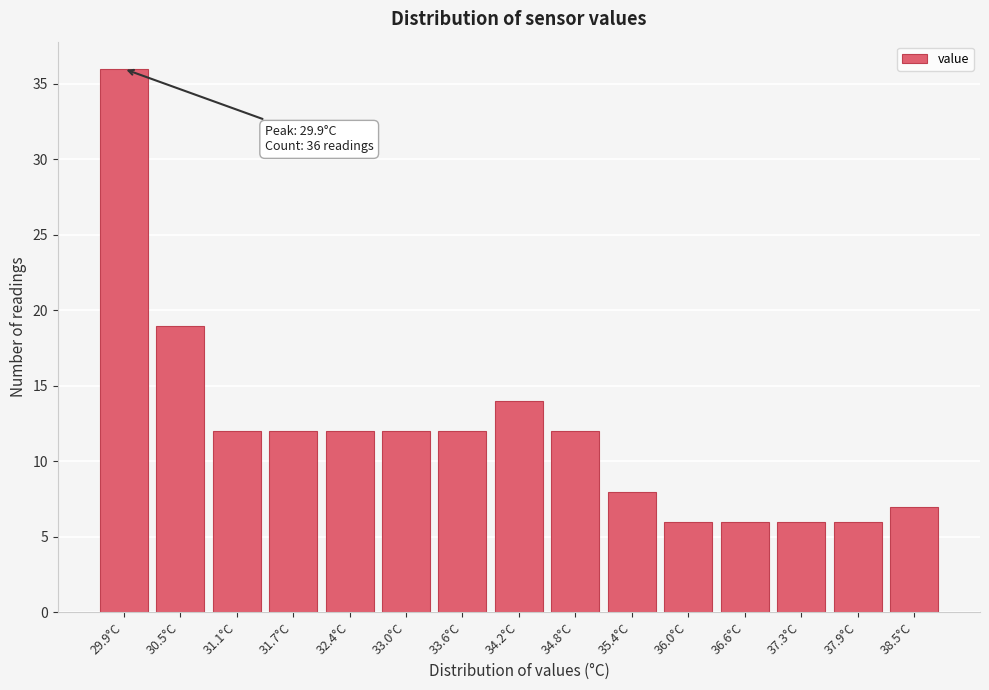

Reading left to right, what are all the values shown in this chart?

36	19	12	12	12	12	12	14	12	8	6	6	6	6	7